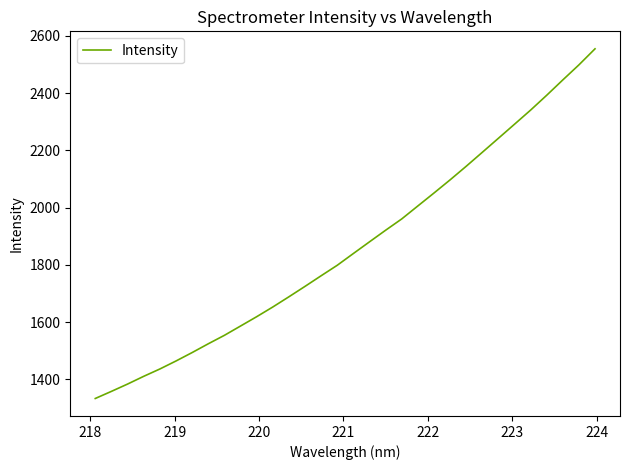

What is the minimum value shown in the chart?

1333.6